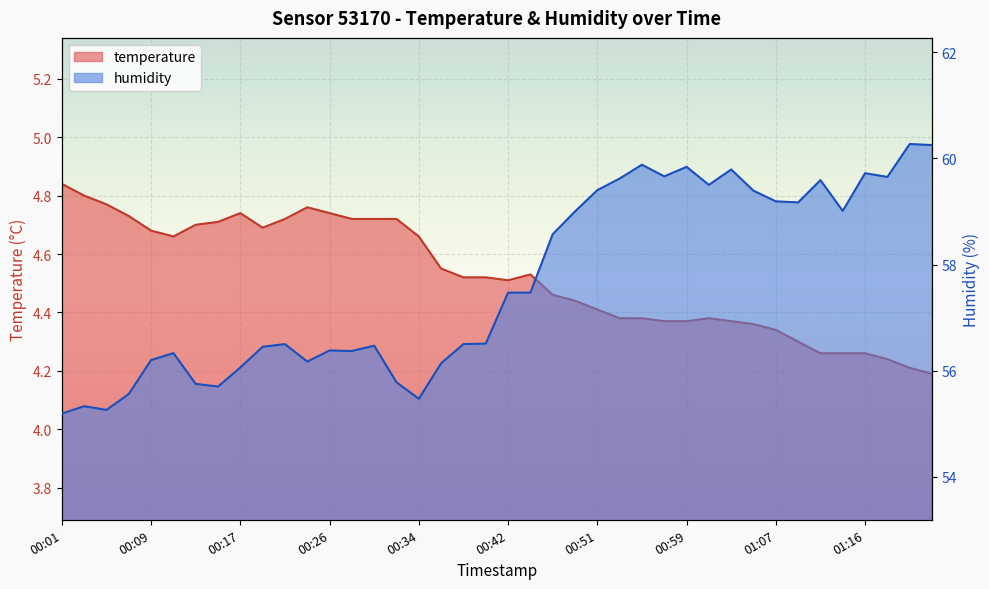

What is the difference between the second highest and second lowest values in the humidity series?

5.0